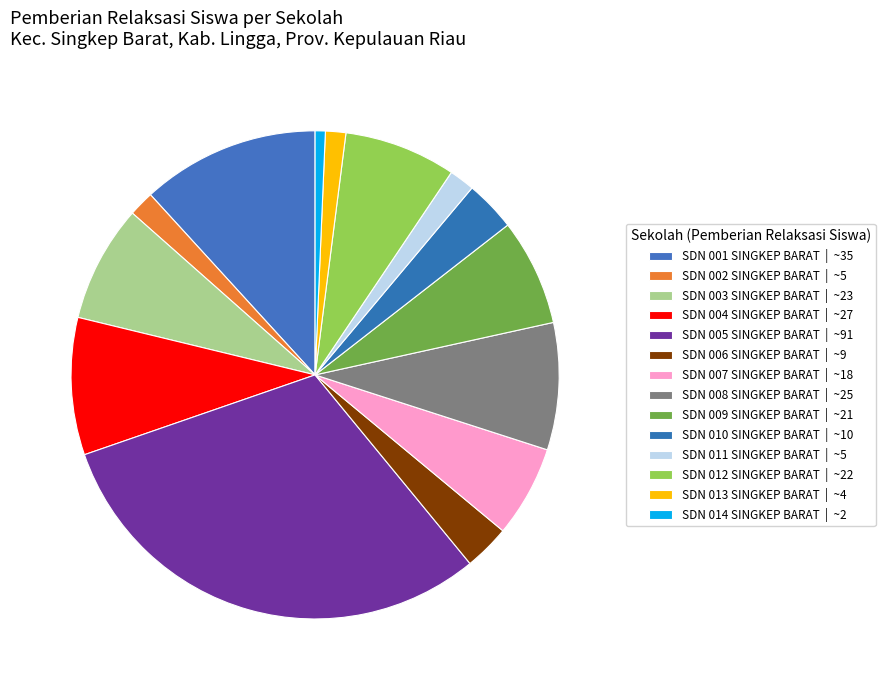

To the nearest percent, what is the average slice percentage?

7%